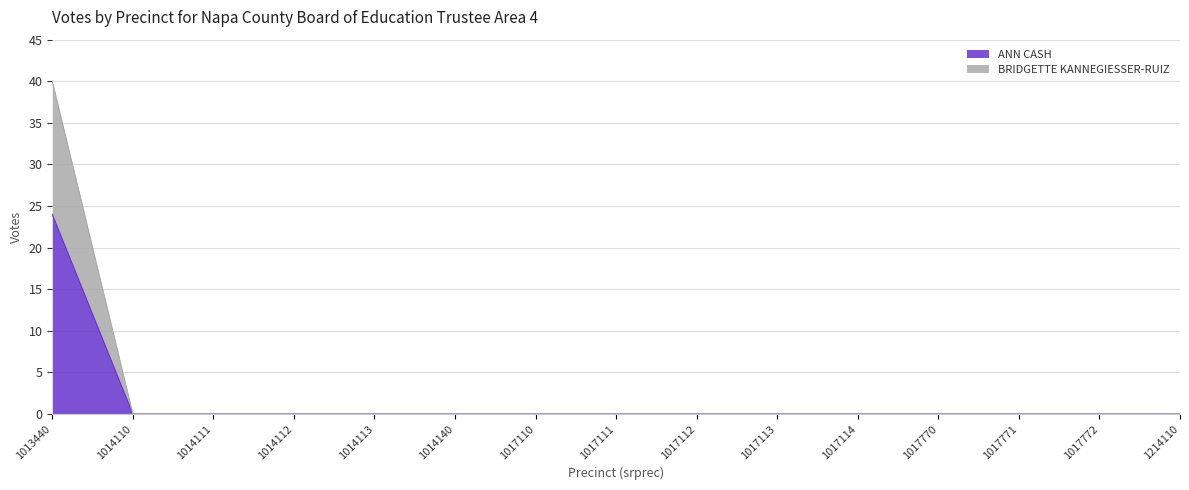

True or false: BRIDGETTE KANNEGIESSER-RUIZ and ANN CASH intersect in this chart.

False